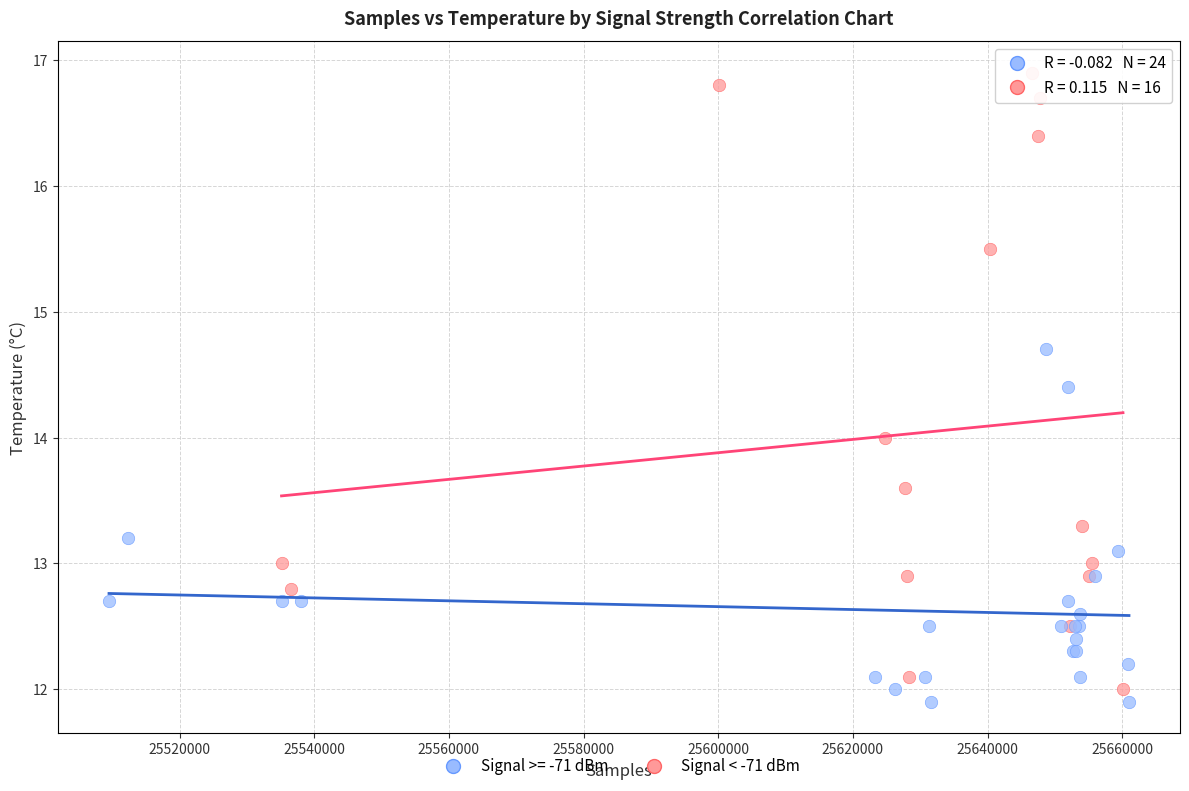

Which series reaches the maximum Y coordinate?

Signal < -71 dBm